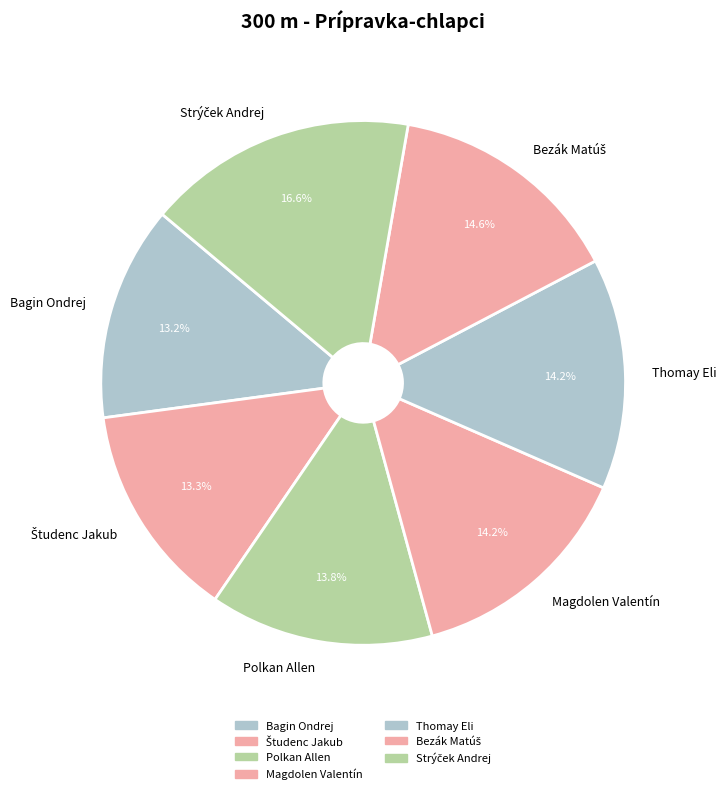

Do Polkan Allen and Magdolen Valentín together represent more than half of the pie?

No